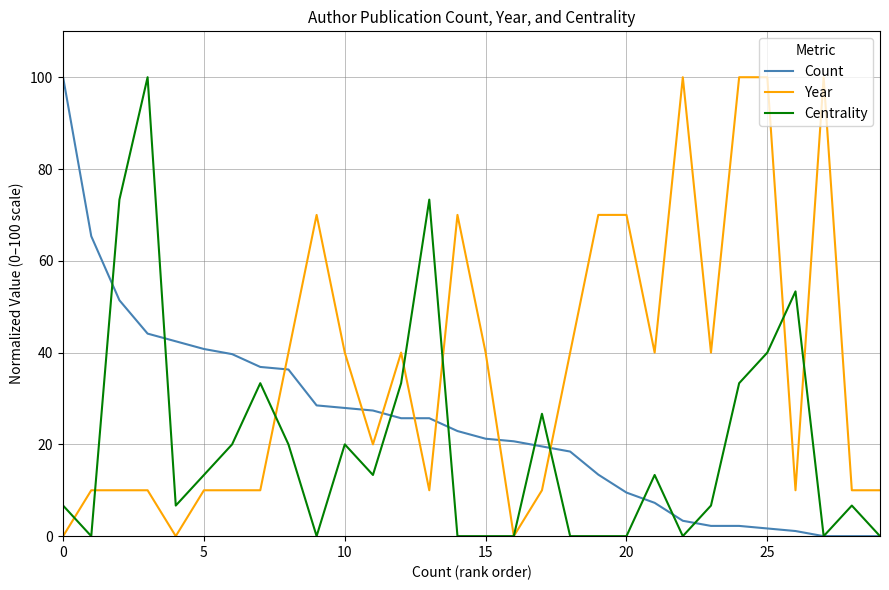

List the series in order of their overall mean, highest first.

Year, Count, Centrality